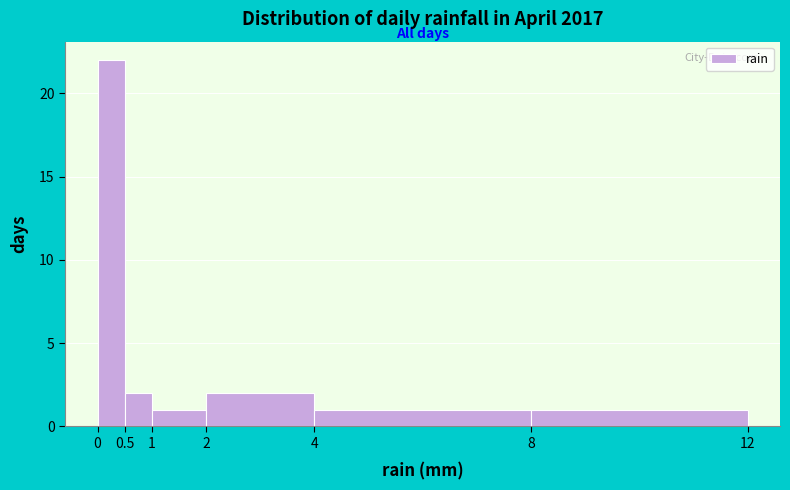

Reading left to right, list every bar in this chart as the range it spans on the x-axis followed by its height. The values are not printed on the chart, so give them approximately, as read against the axis.

0 to 0.5: 22
0.5 to 1: 2
1 to 2: 1
2 to 4: 2
4 to 8: 1
8 to 12: 1